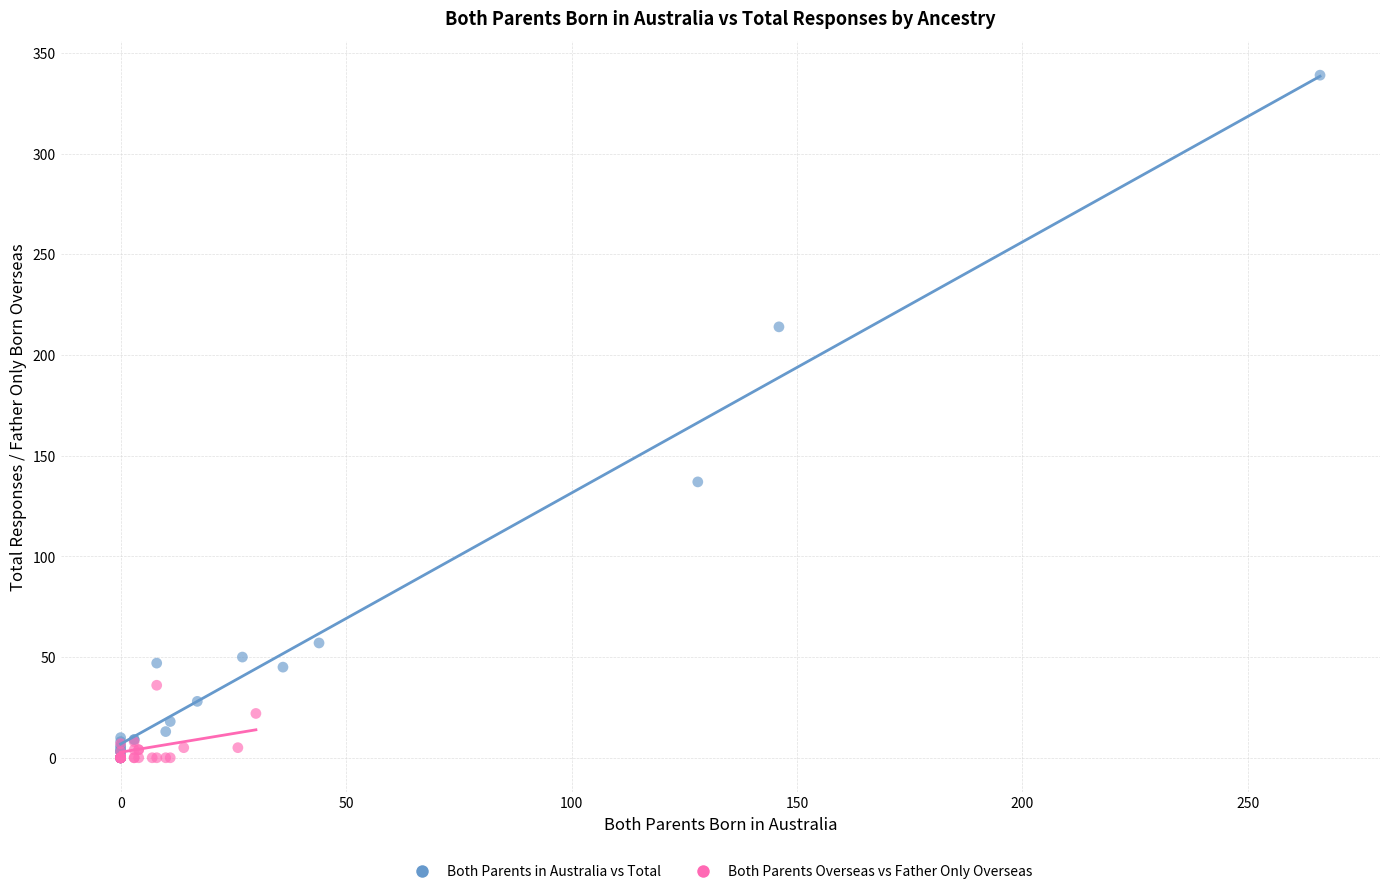

Which series reaches the maximum Y coordinate?

Both Parents in Australia vs Total